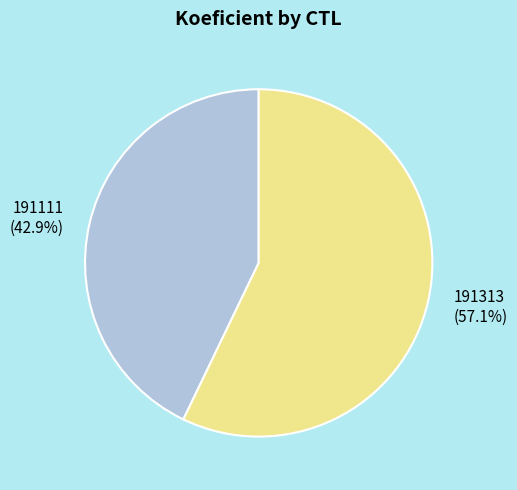

Count the number of slices in the pie.

2